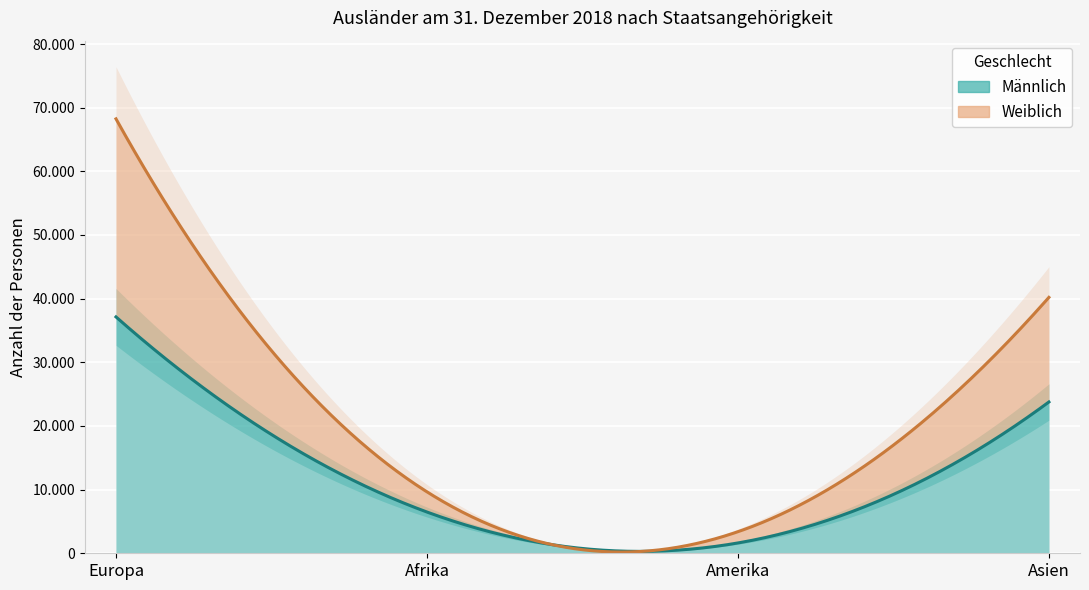

True or false: Männlich has more than 2 points higher than both neighbors.

False